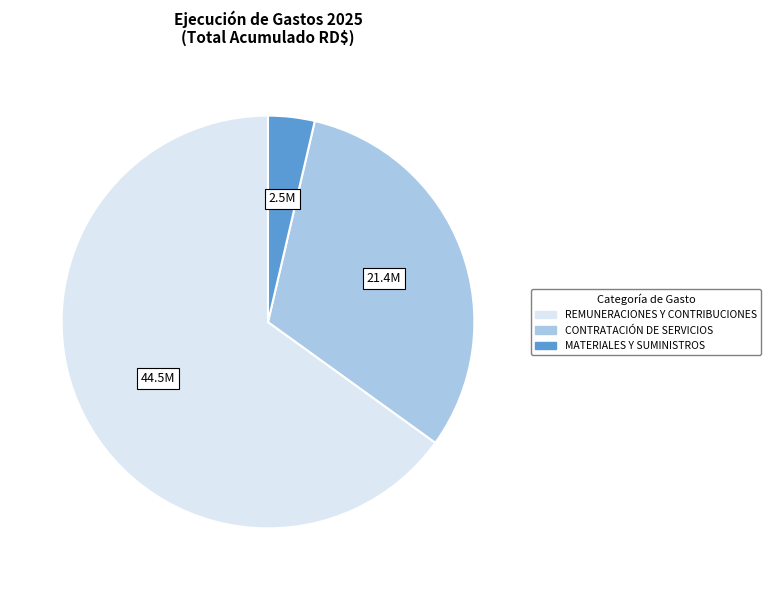

Which category accounts for the majority?

REMUNERACIONES Y CONTRIBUCIONES